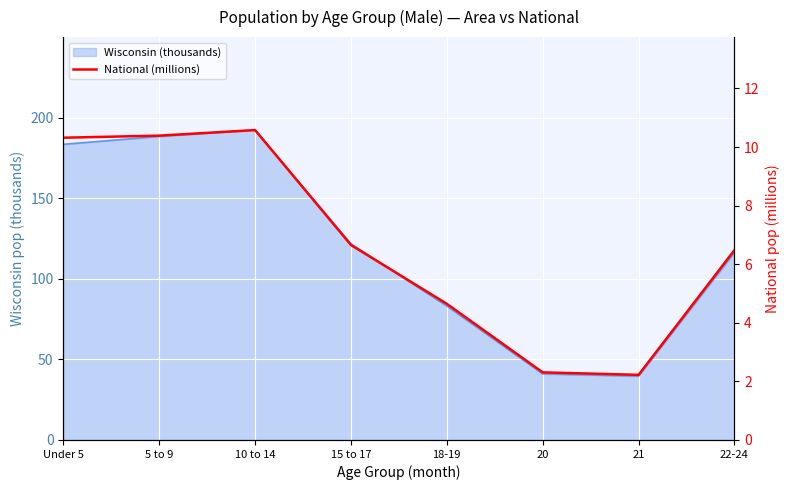

What is the label of the 7th point from the right?

5 to 9